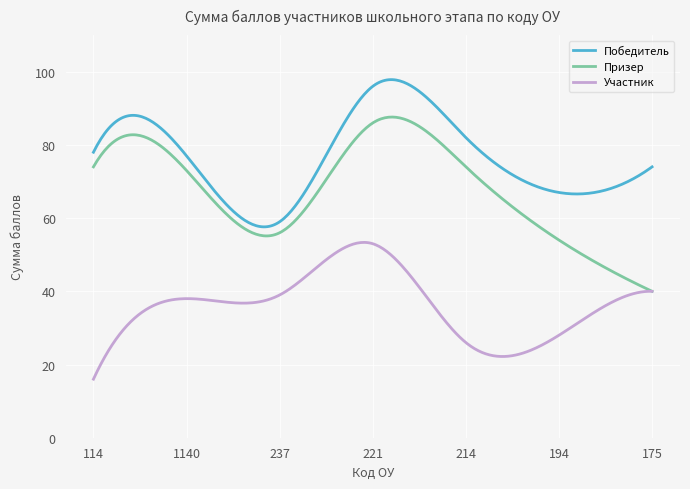

True or false: Призер and Победитель intersect in this chart.

False